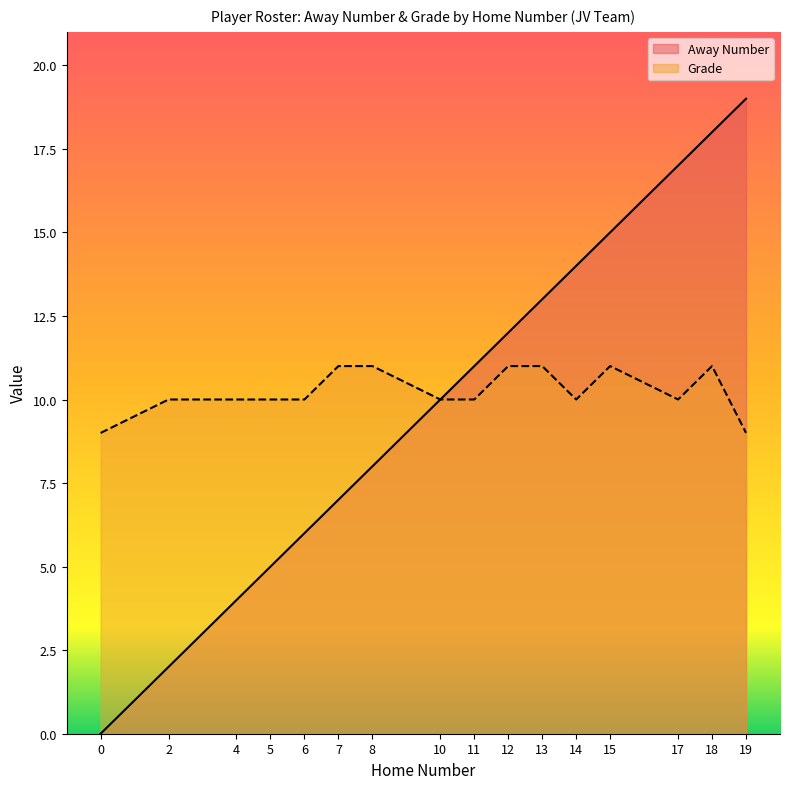

How many interior local valleys does the Grade series have?

2